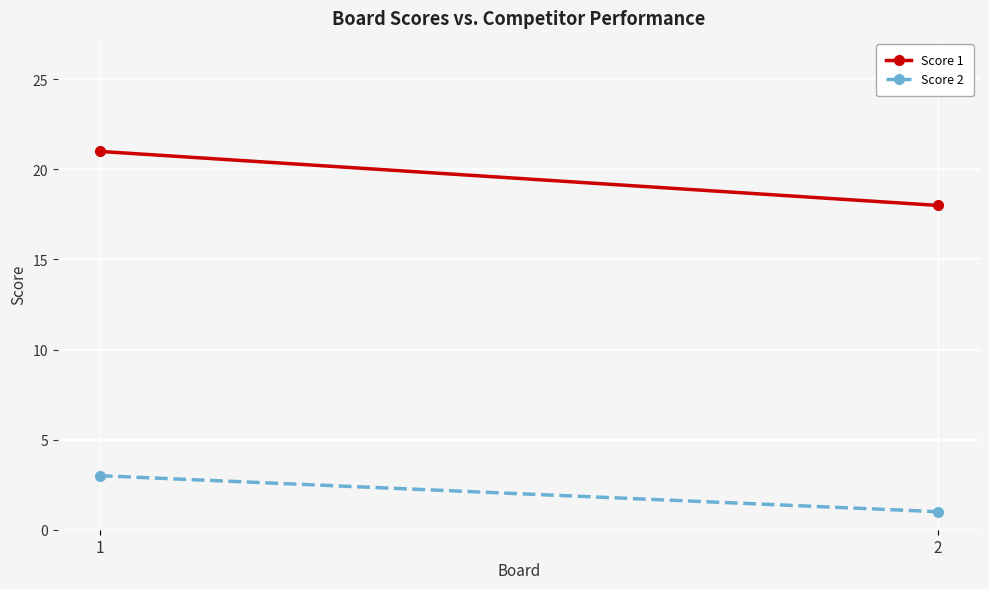

Reading left to right, extract all data points from this chart.

Score 1: 1=21	2=18
Score 2: 1=3	2=1